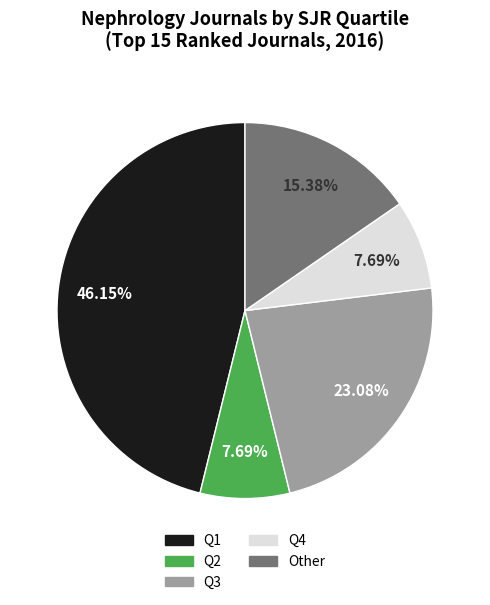

Combined, do Q3 and Q1 account for over 50%?

Yes